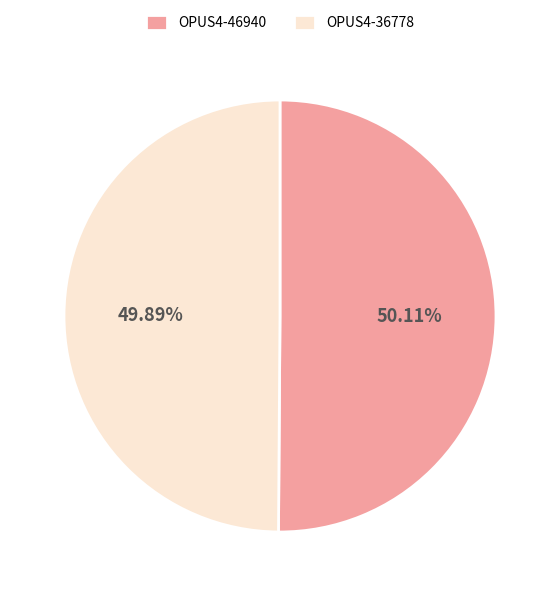

What portion of the pie excludes OPUS4-46940?

49.9%